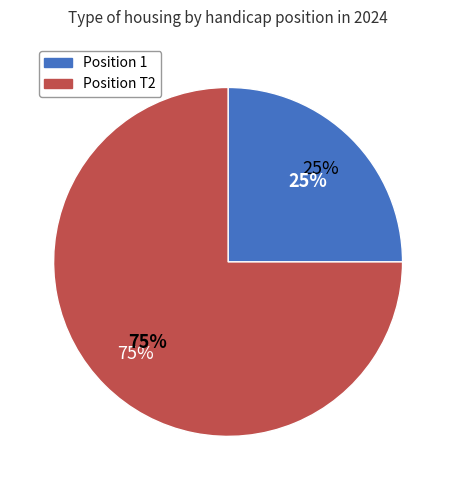

Rank the categories by value from highest to lowest.

T2, 1